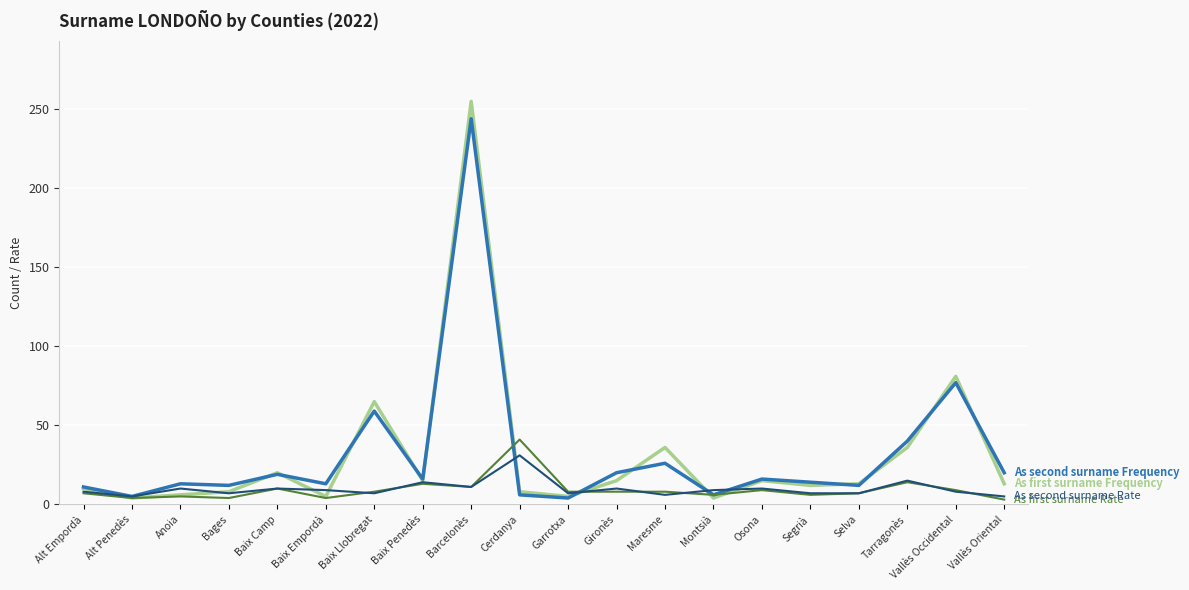

What is the greatest value displayed?

255